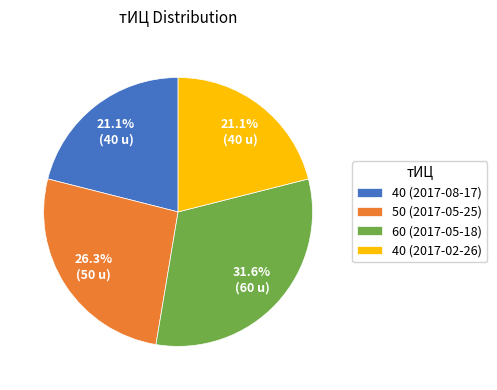

Does 40 (2017-02-26) account for over 50% of the chart?

No